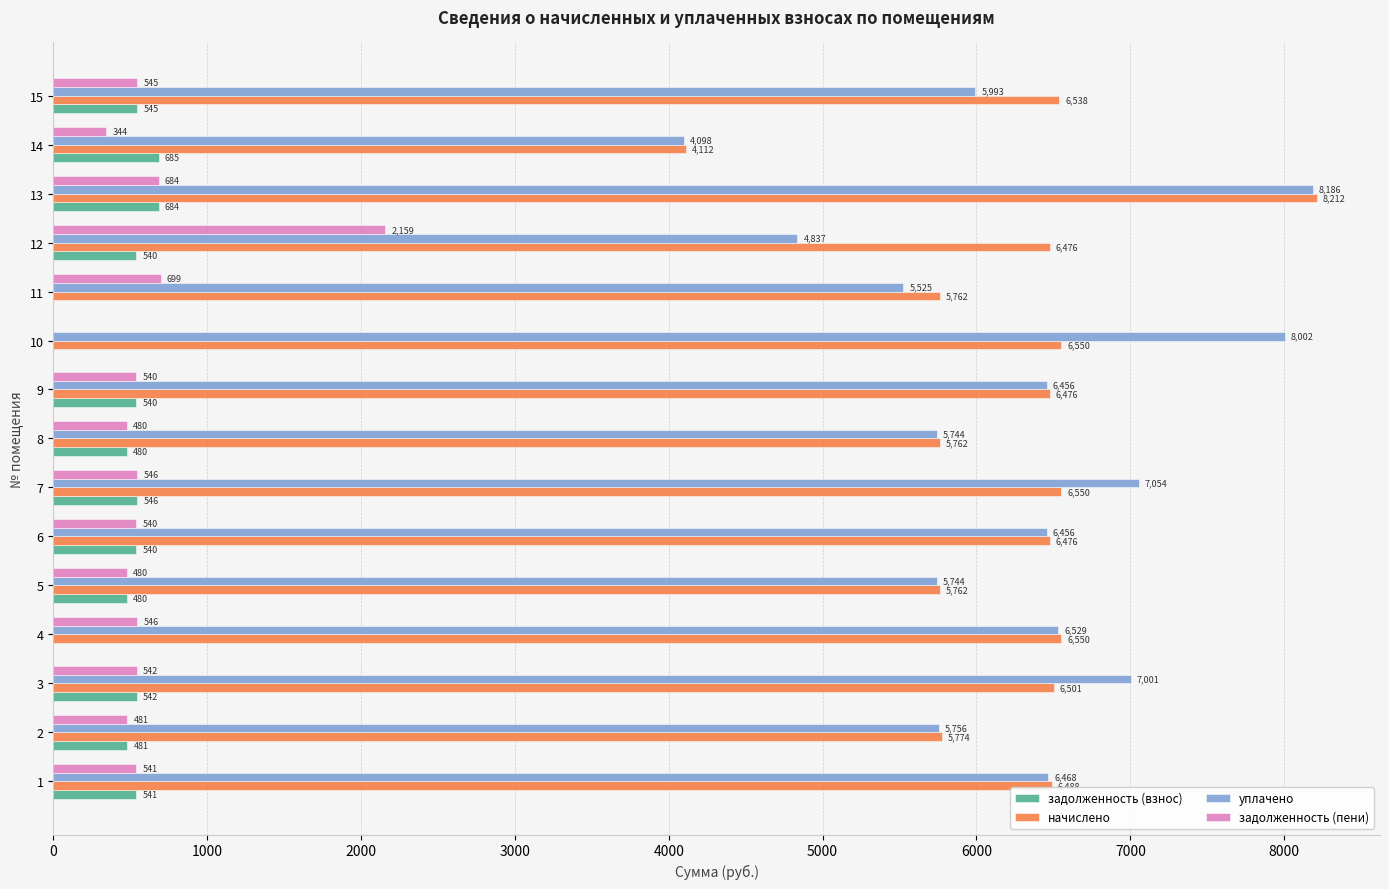

What are all the series names shown in the legend?

задолженность (взнос), начислено, уплачено, задолженность (пени)